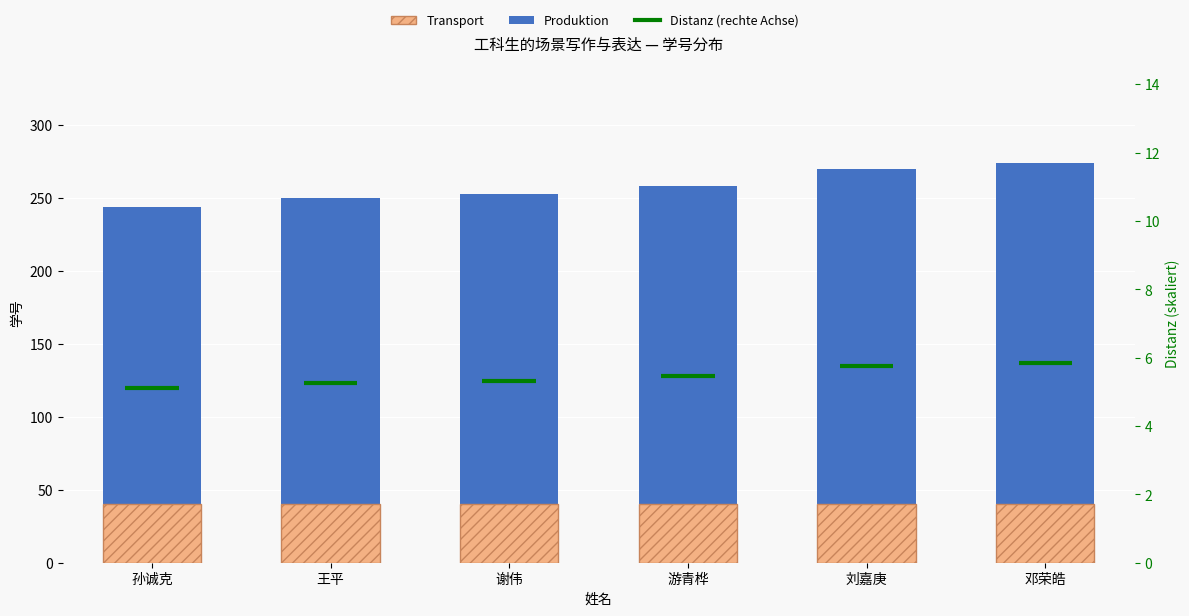

Is it true that Transport equals 40 at 谢伟?

True